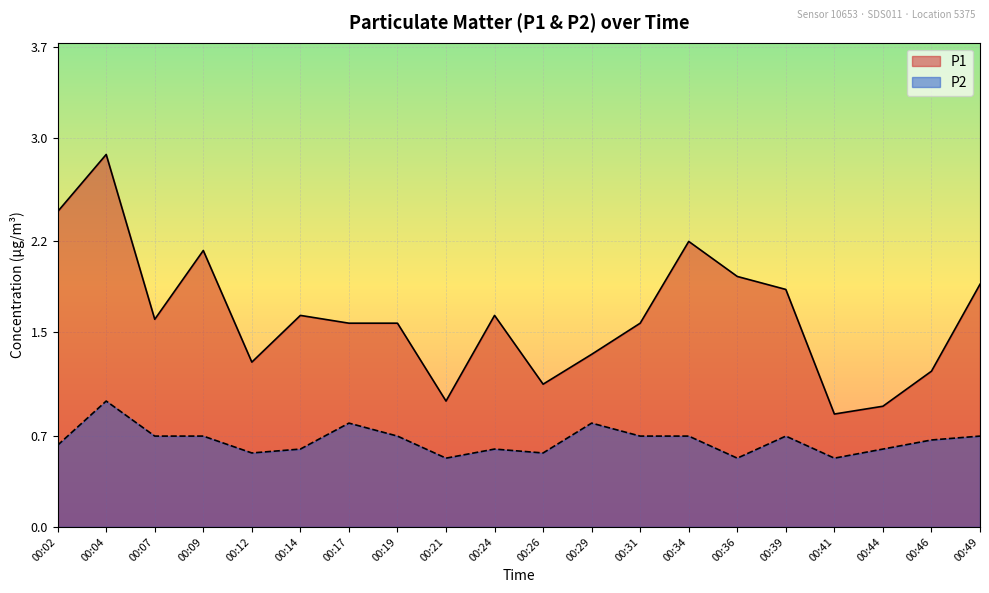

How many interior local valleys does the P2 series have?

5